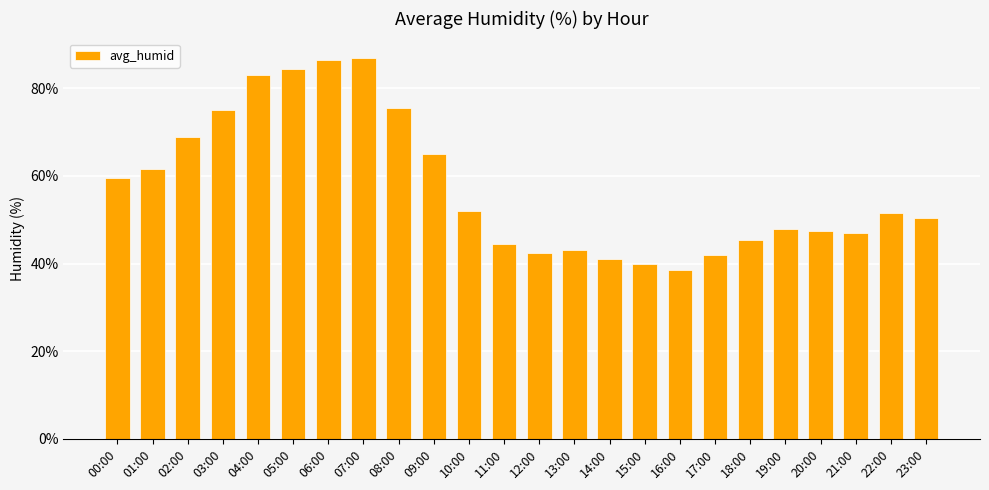

What is the sum of the values at 19:00 and 01:00?

109.5